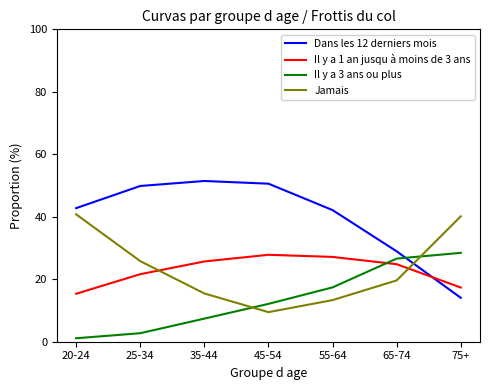

How many values in the Jamais series exceed 19?

4